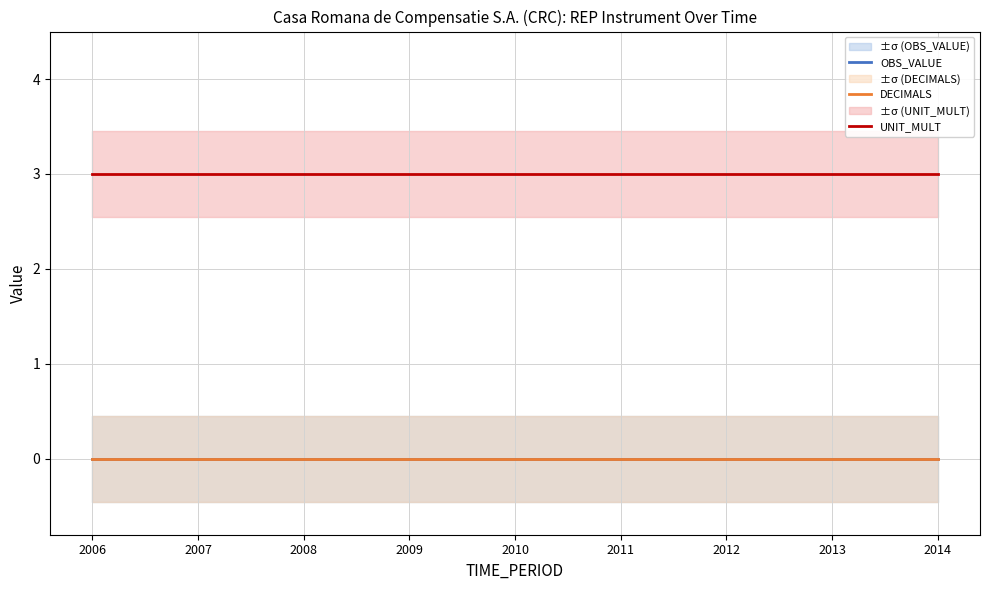

At which label is UNIT_MULT closest to 3?

2006